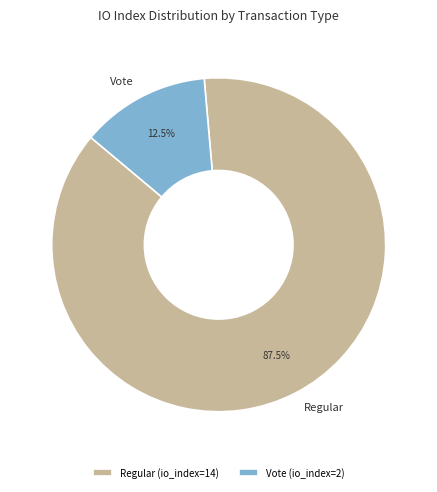

Is there any slice that represents more than half of the pie?

Yes